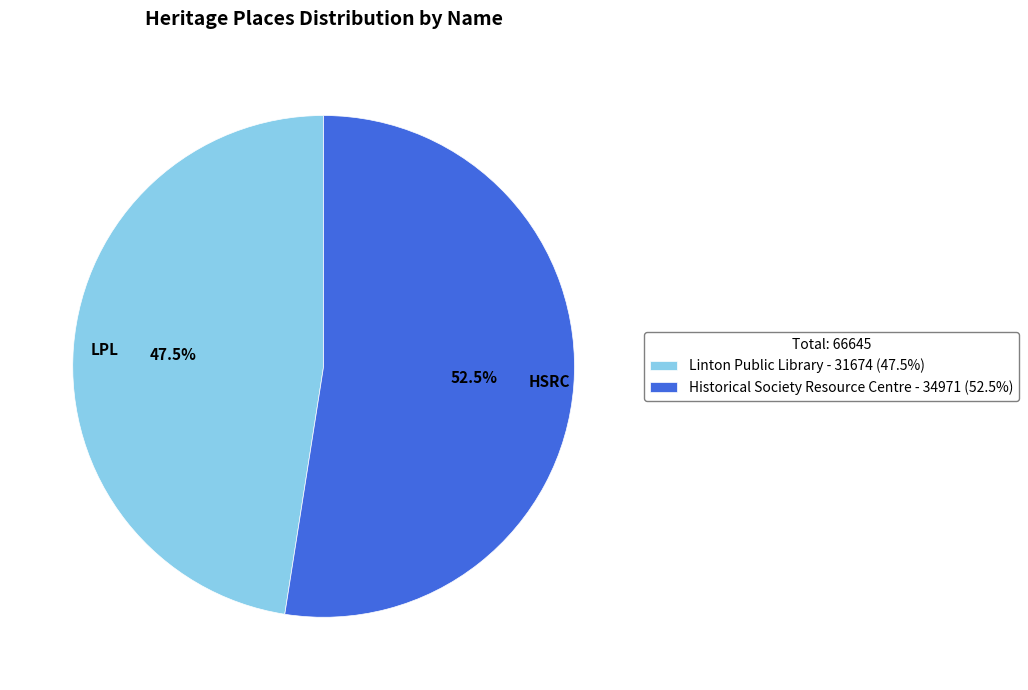

Rank the categories by value from lowest to highest.

LPL, HSRC